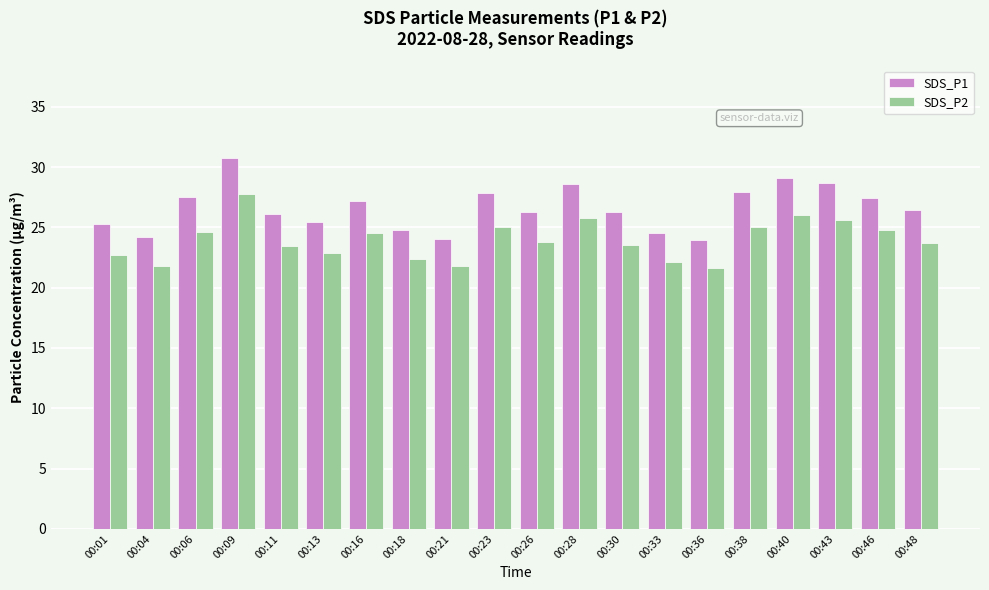

Rank the series by their maximum value, from lowest to highest.

SDS_P2, SDS_P1